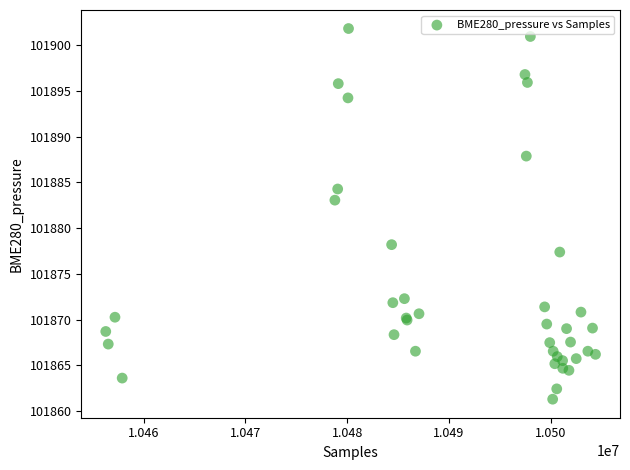

What Y value in the scatter plot is closest to 101881?

101883.1